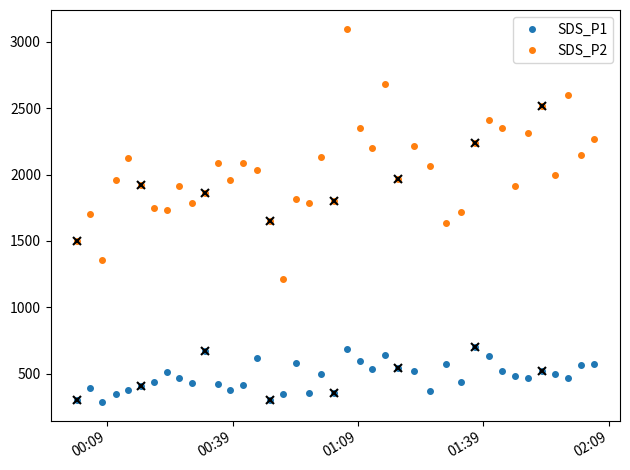

What is the difference between the second highest and minimum values in the SDS_P1 series?

396.0